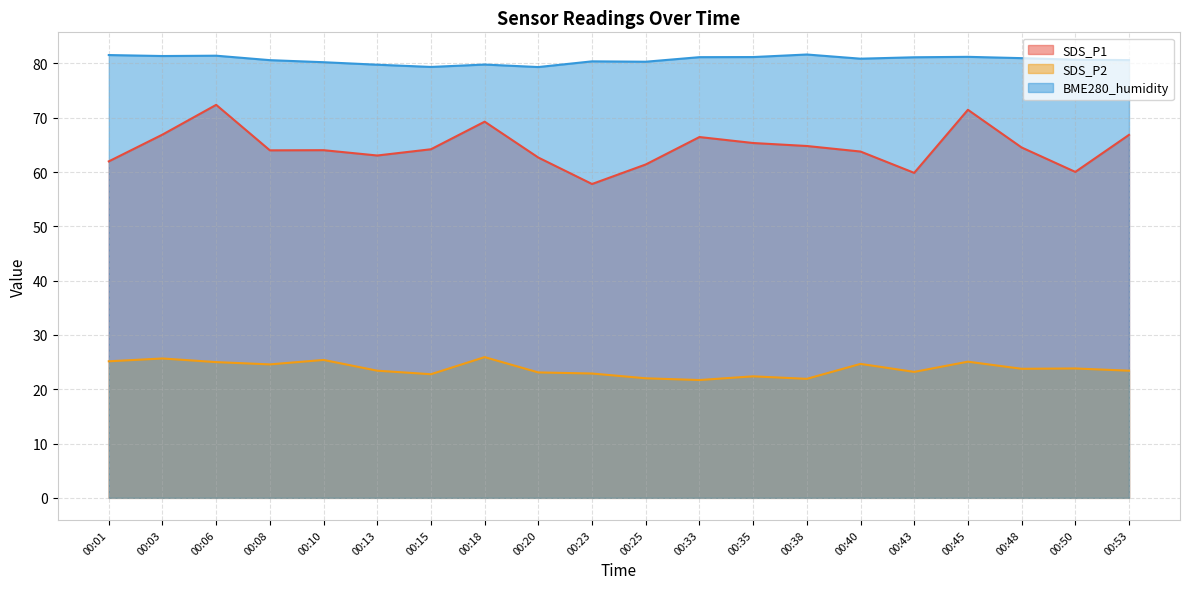

The SDS_P1 series shows 103.0 at 00:06. True or false?

False